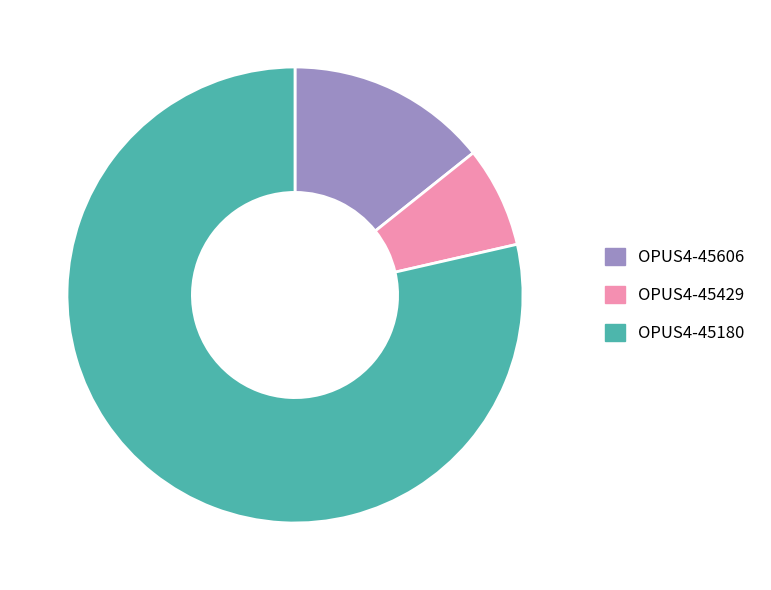

Combined, do OPUS4-45180 and OPUS4-45429 account for over 50%?

Yes